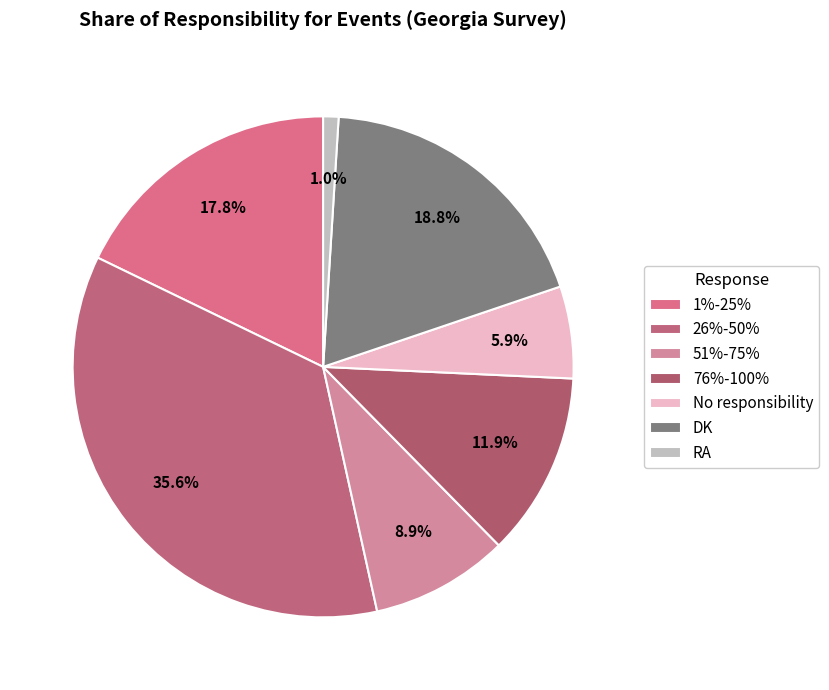

Is there any slice that represents more than half of the pie?

No